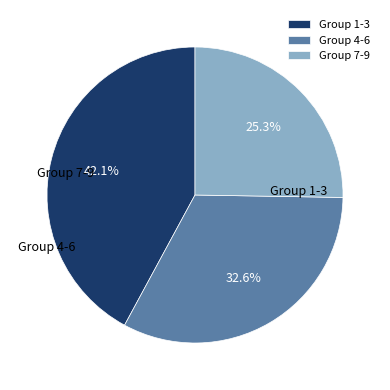

Does any single category account for the majority?

No